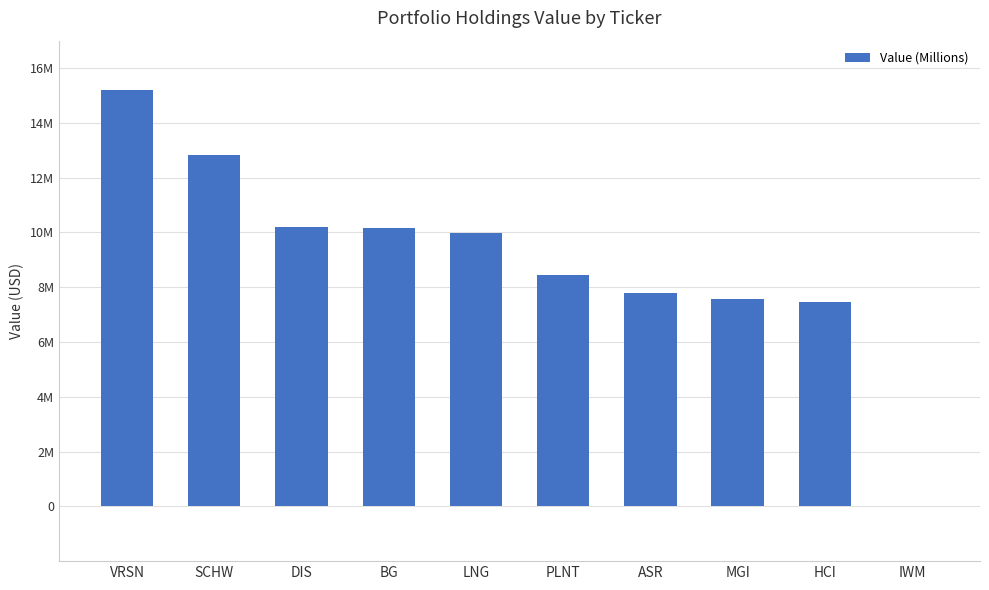

The value at BG is 10175000. True or false?

True